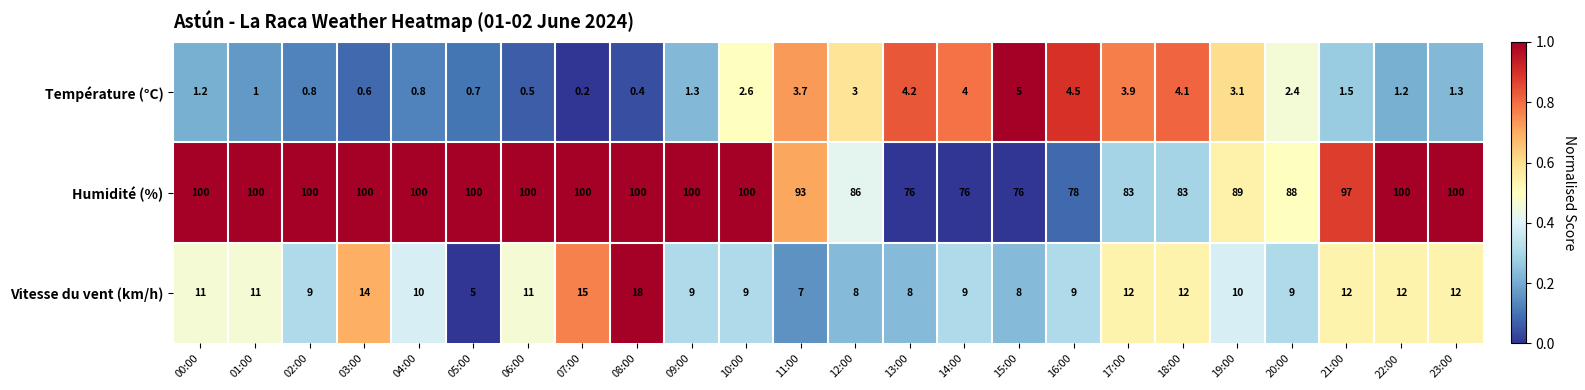

What is the minimum value for Humidité (%)?

76.0